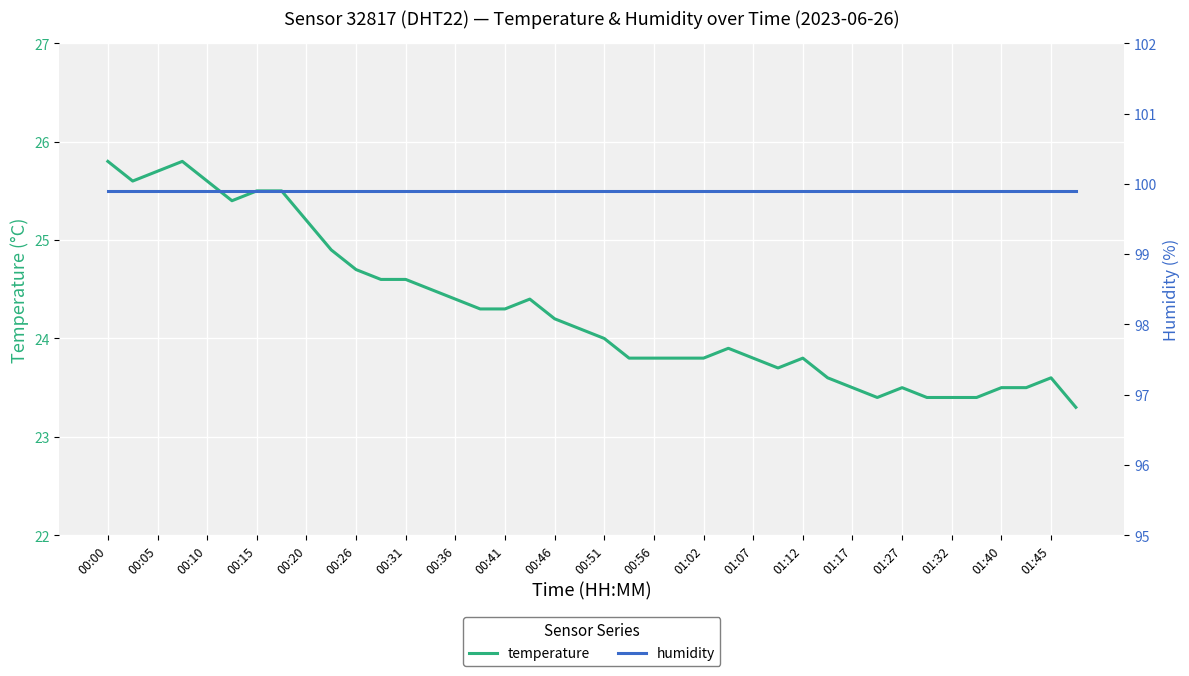

How many series are shown in this chart?

2